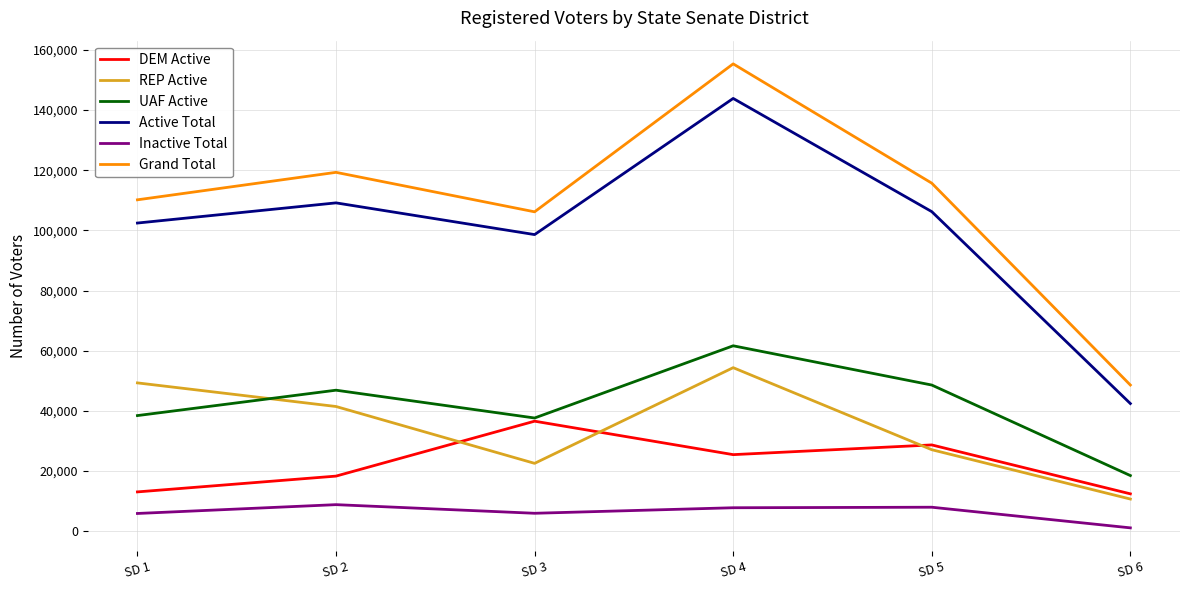

Rank the series by their maximum value, from lowest to highest.

Inactive Total, DEM Active, REP Active, UAF Active, Active Total, Grand Total